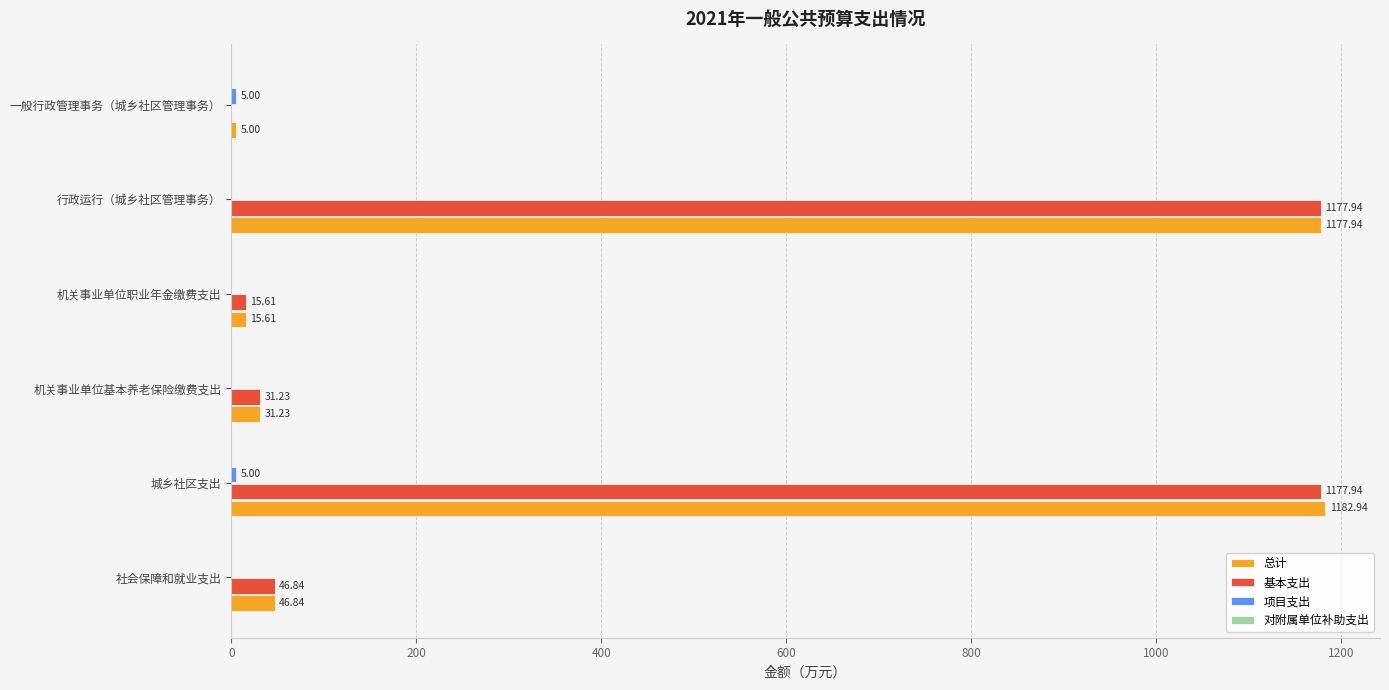

At which category is the sum across all series the highest?

城乡社区支出